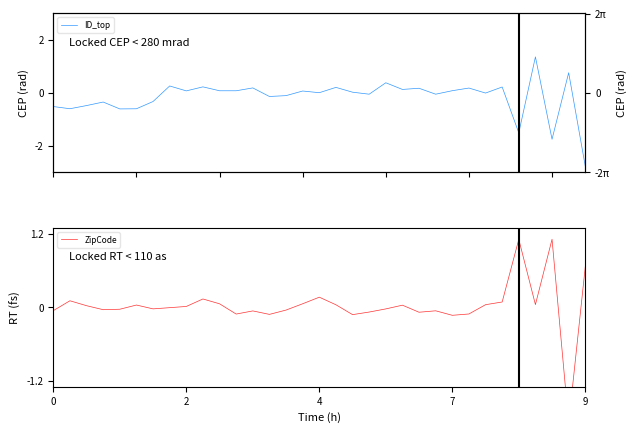

What is the maximum value for ID_top?

1.4